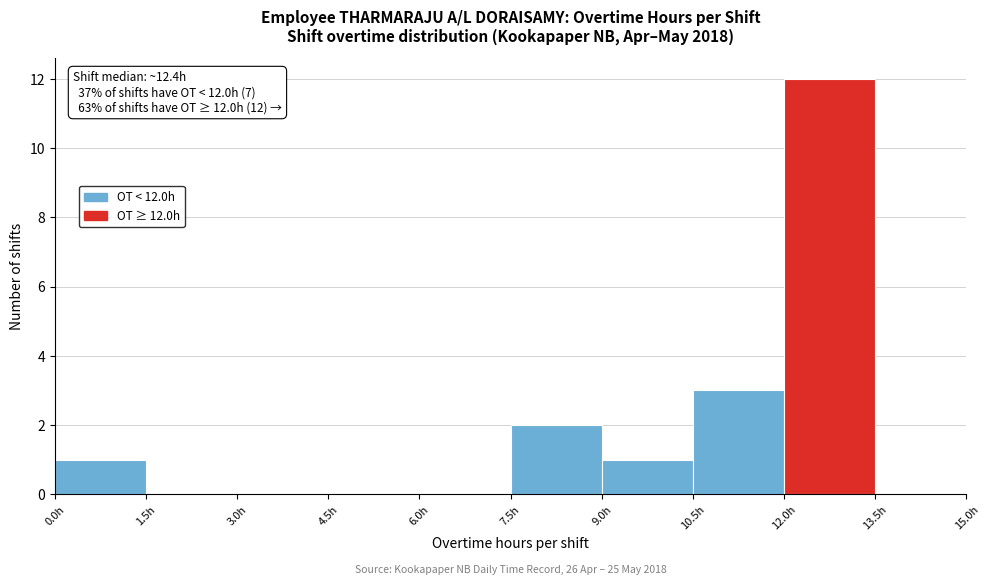

Over which range of the x-axis is the bar tallest?

12.0 to 13.5